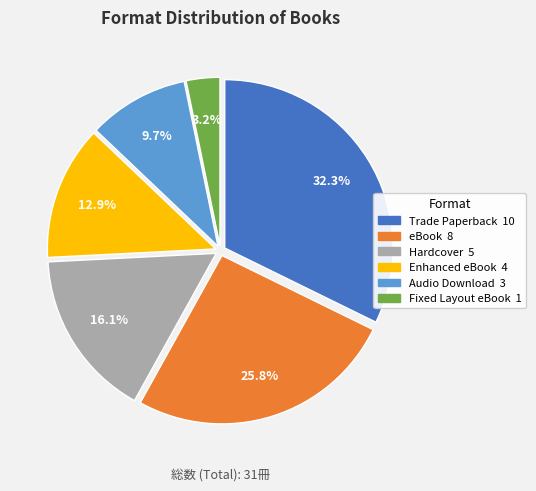

Between Trade Paperback and eBook, which is larger?

Trade Paperback